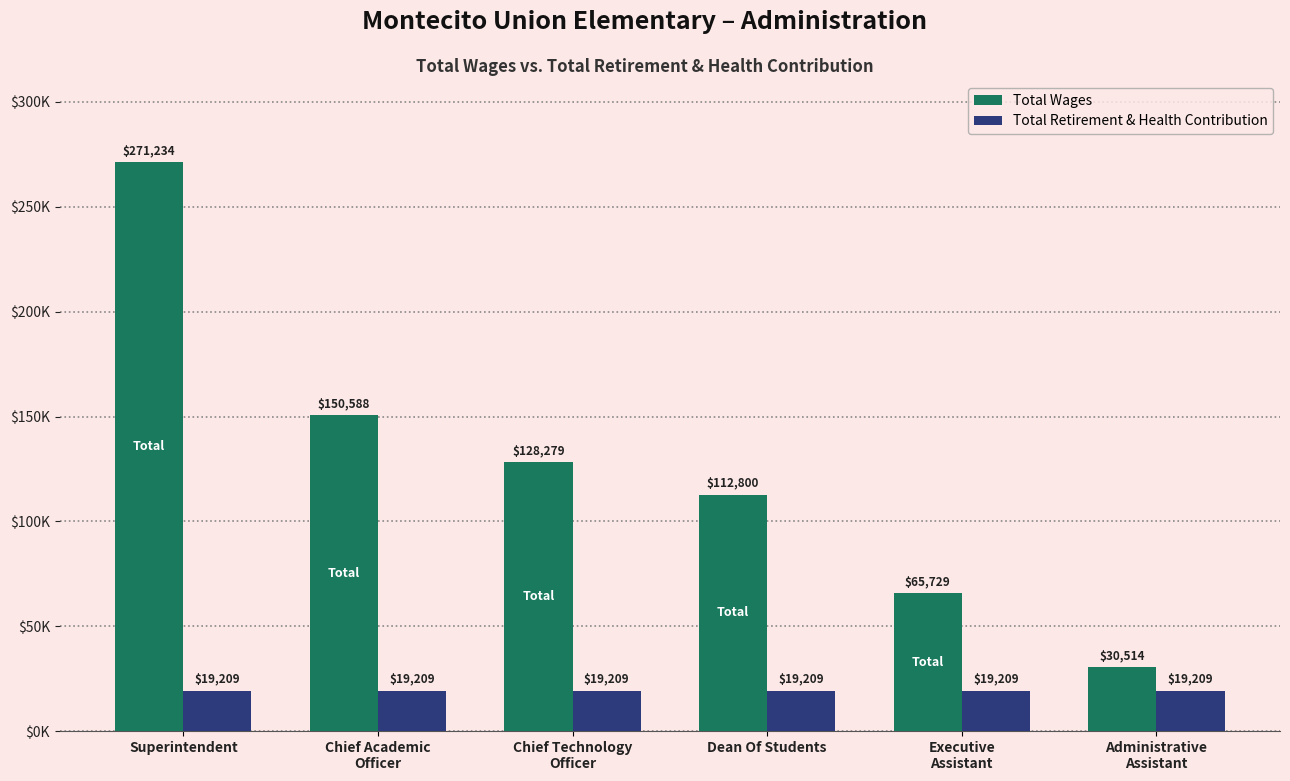

What is the approximate value of Total Wages at Chief Technology
Officer?

128279